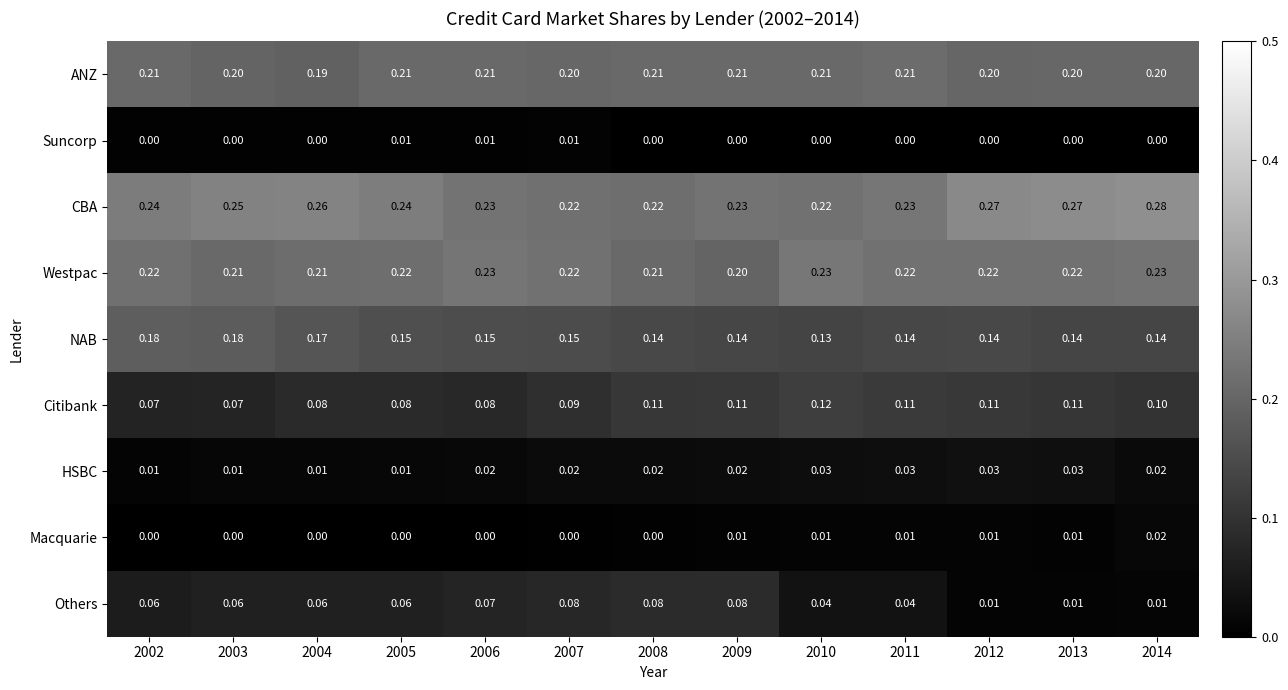

Which series has the largest total across all categories?

CBA